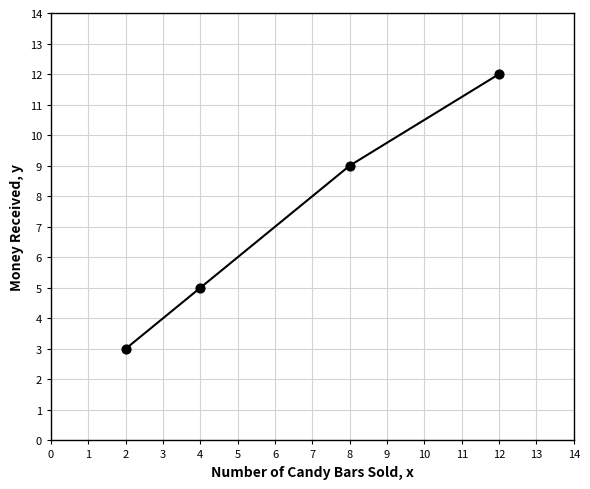

What is the range of X values (max minus min)?

10